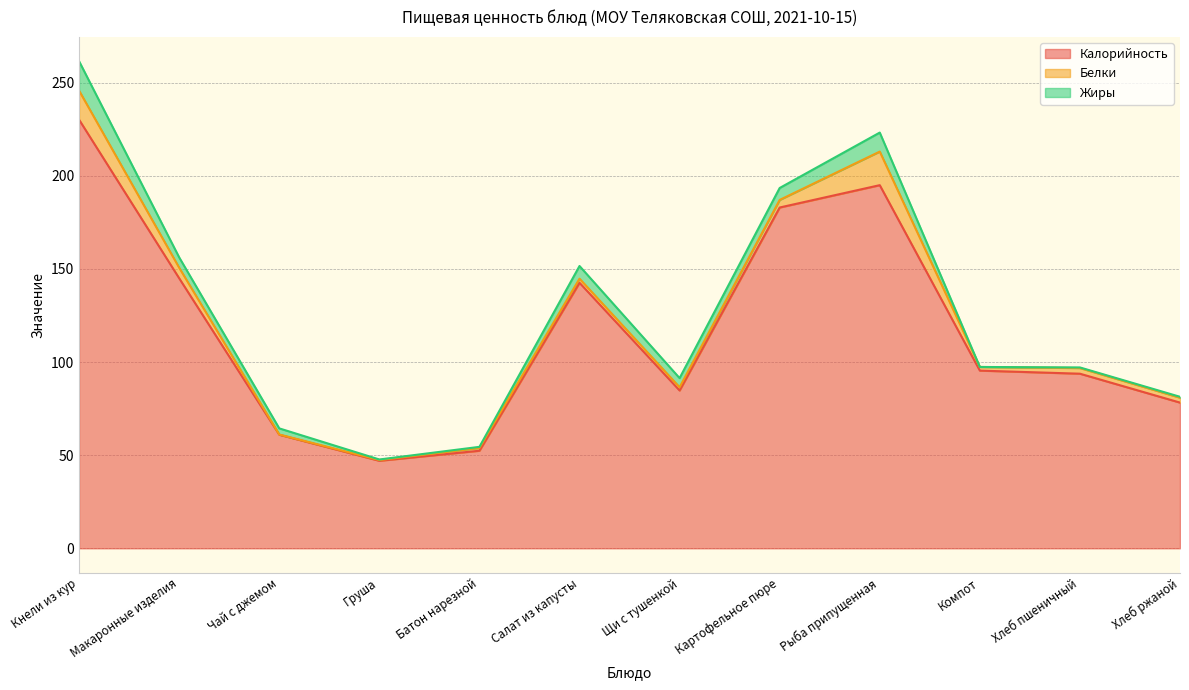

What is the average value of the Жиры series?

4.6